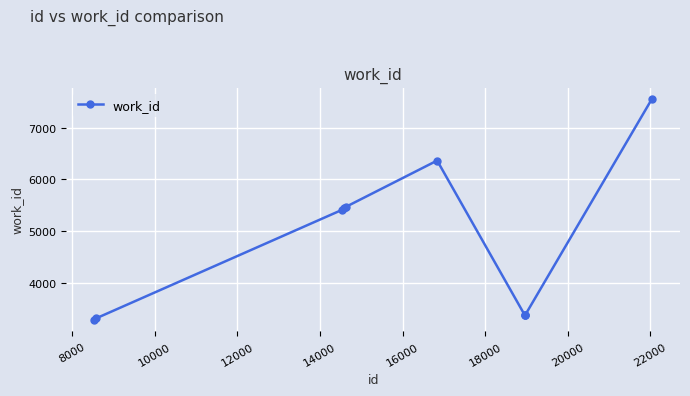

What is the maximum value shown in the chart?

7566